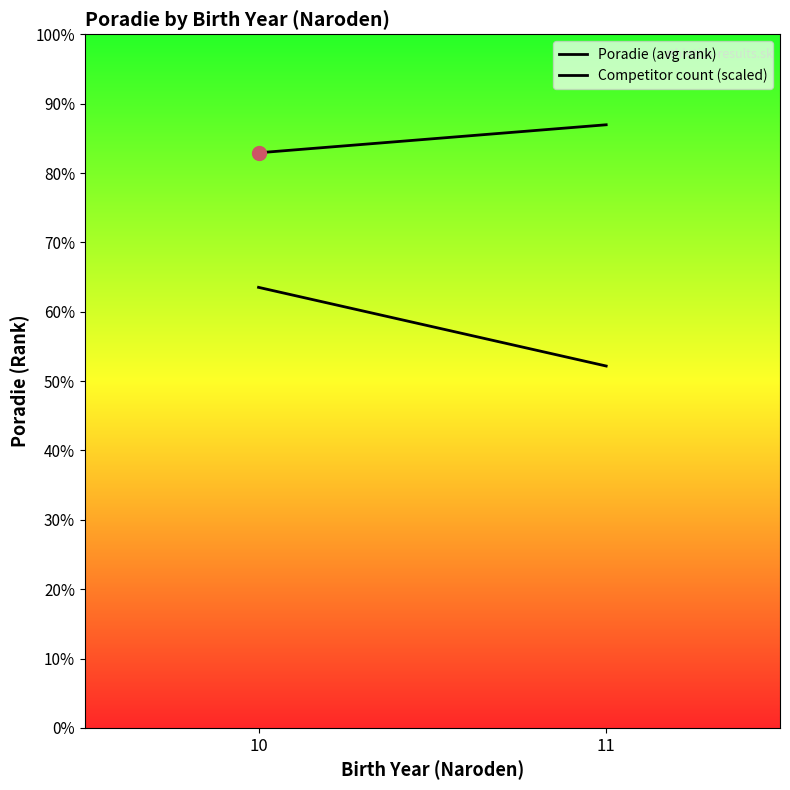

At which category is the sum across all series the highest?

10